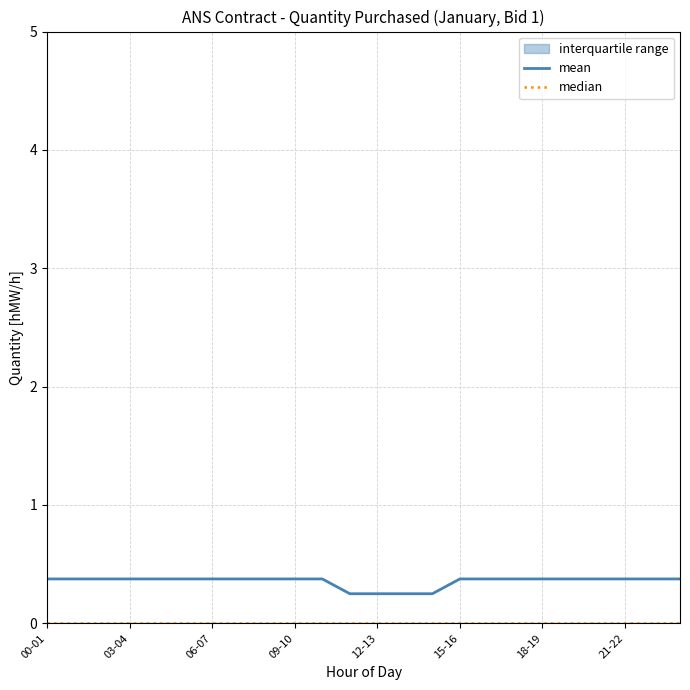

What is the greatest value displayed?

0.4